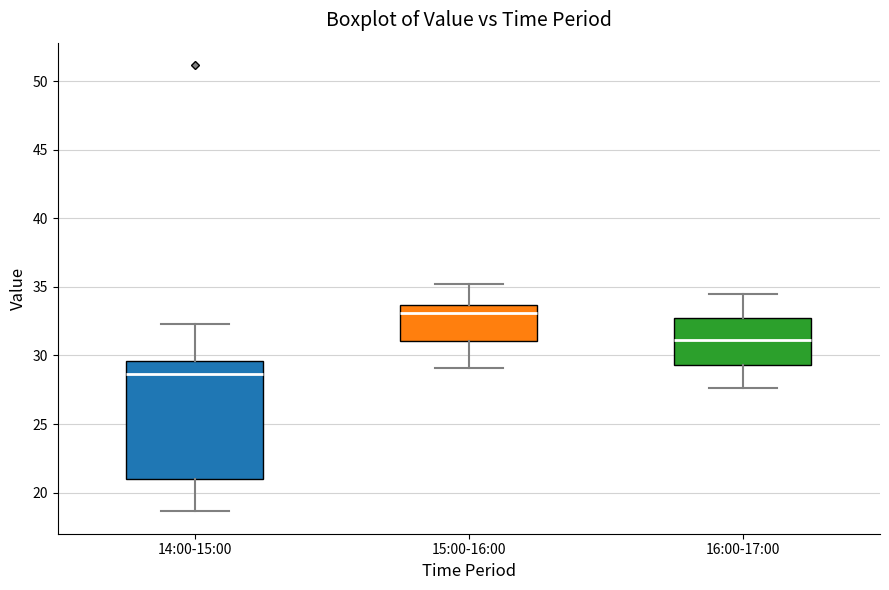

Comparing the boxes themselves (not the whiskers), which one is the tallest?

14:00-15:00